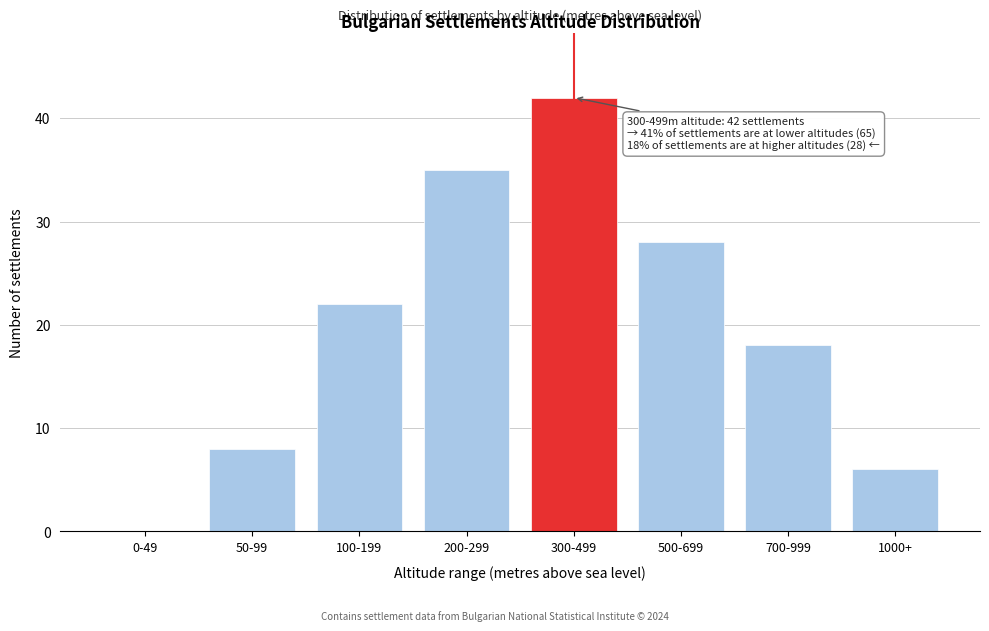

Reading right to left, what are all the values shown in this chart?

1000+=6	700-999=18	500-699=28	300-499=42	200-299=35	100-199=22	50-99=8	0-49=0